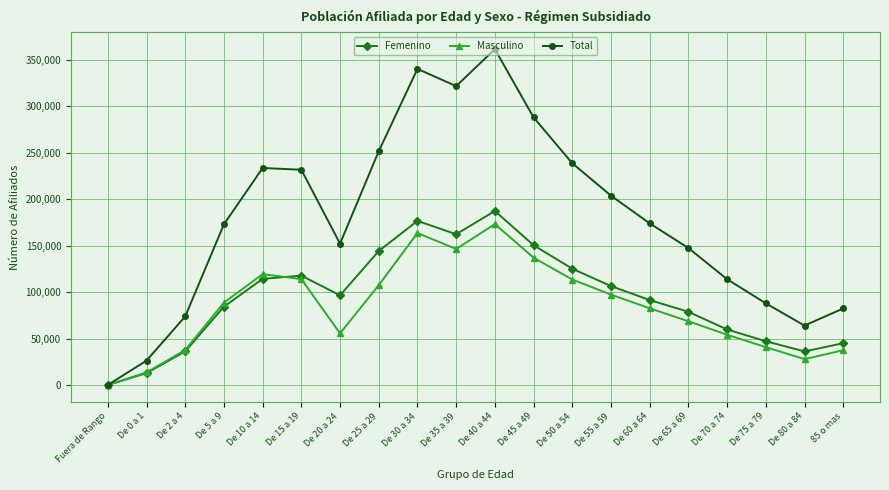

What is the maximum value for Femenino?

187357